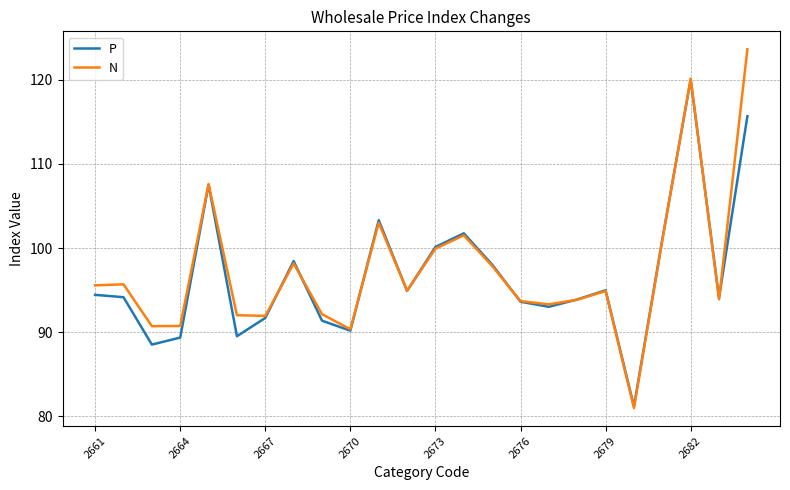

Which series has the widest spread of values?

N